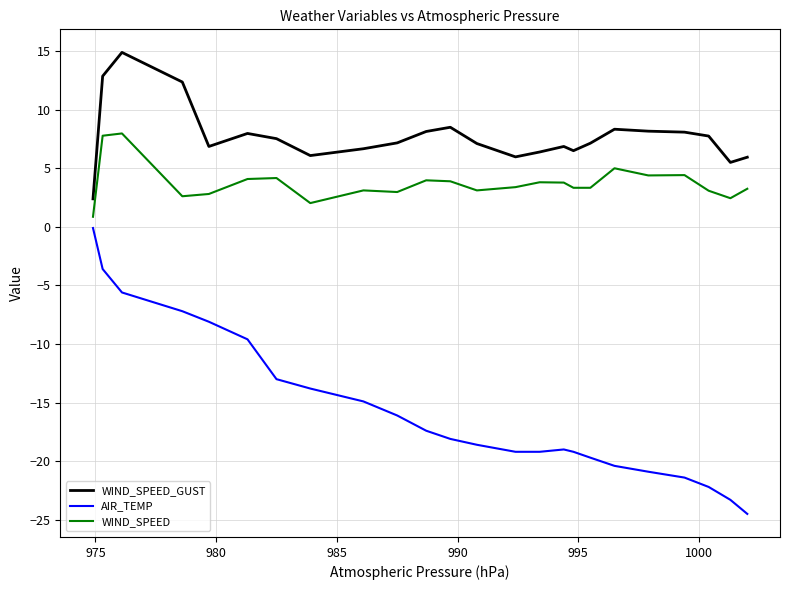

Does the chart display data point markers on the line(s)?

No